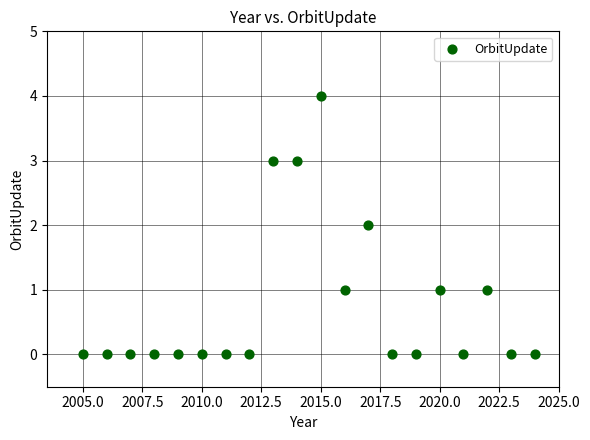

What is the range of X values (max minus min)?

19